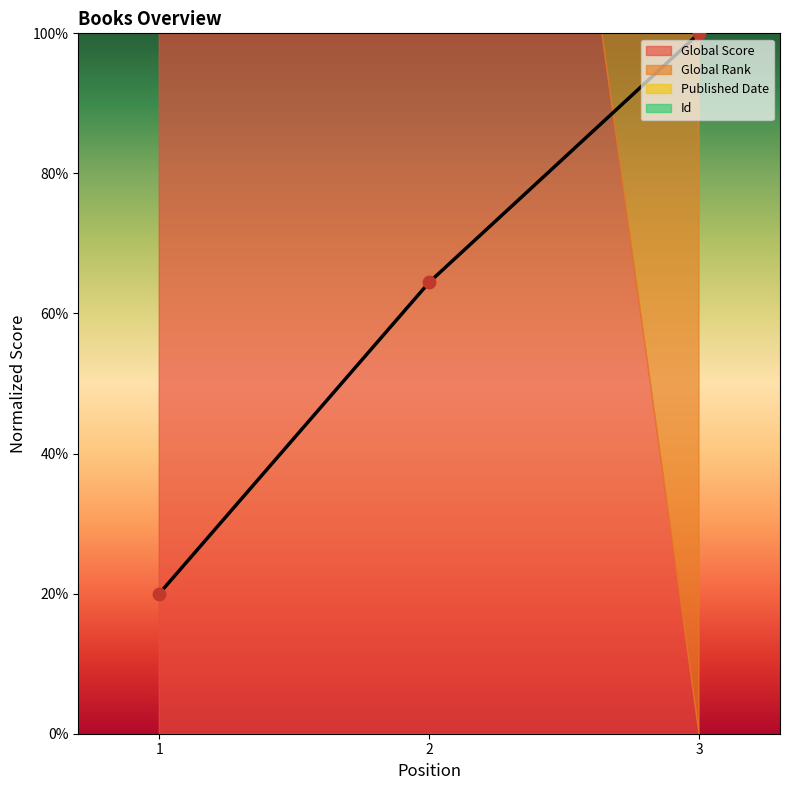

Is the value of Global Rank at 1 greater than the value of Global Score at 2?

No